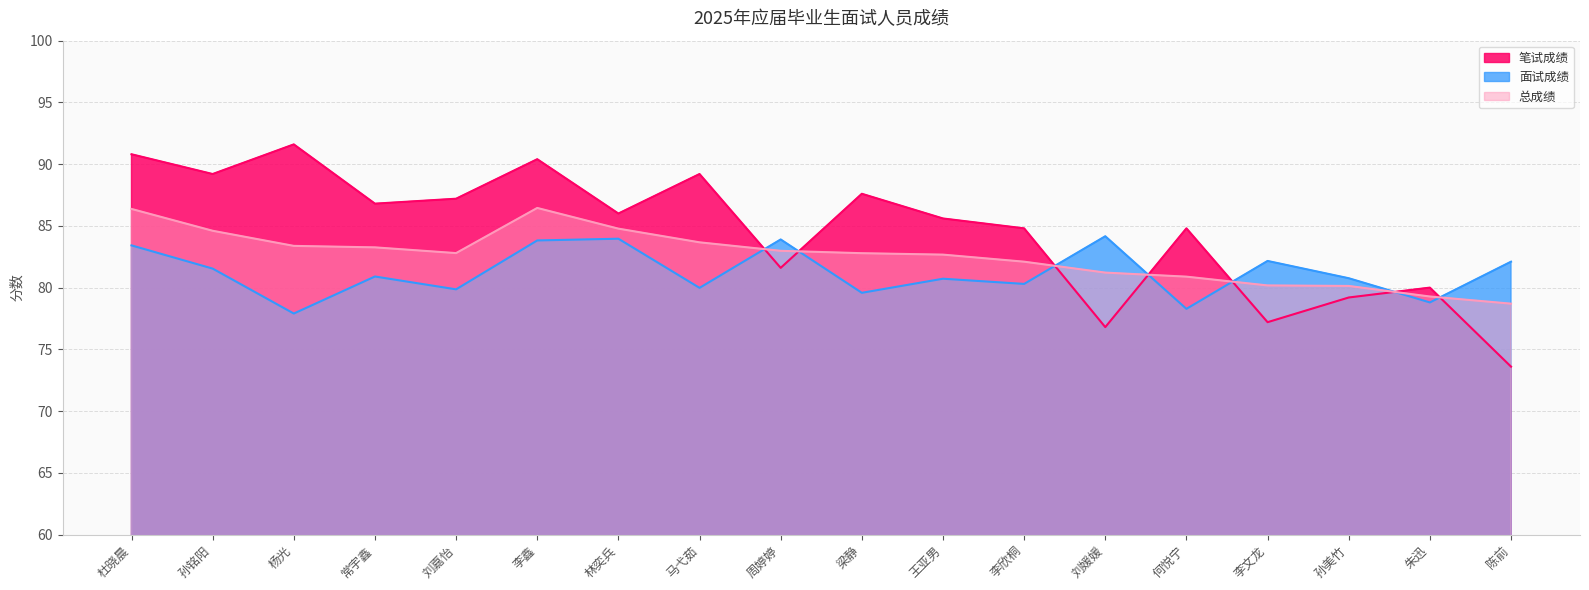

In 笔试成绩, how many points are lower than both neighbors (excluding endpoints)?

6